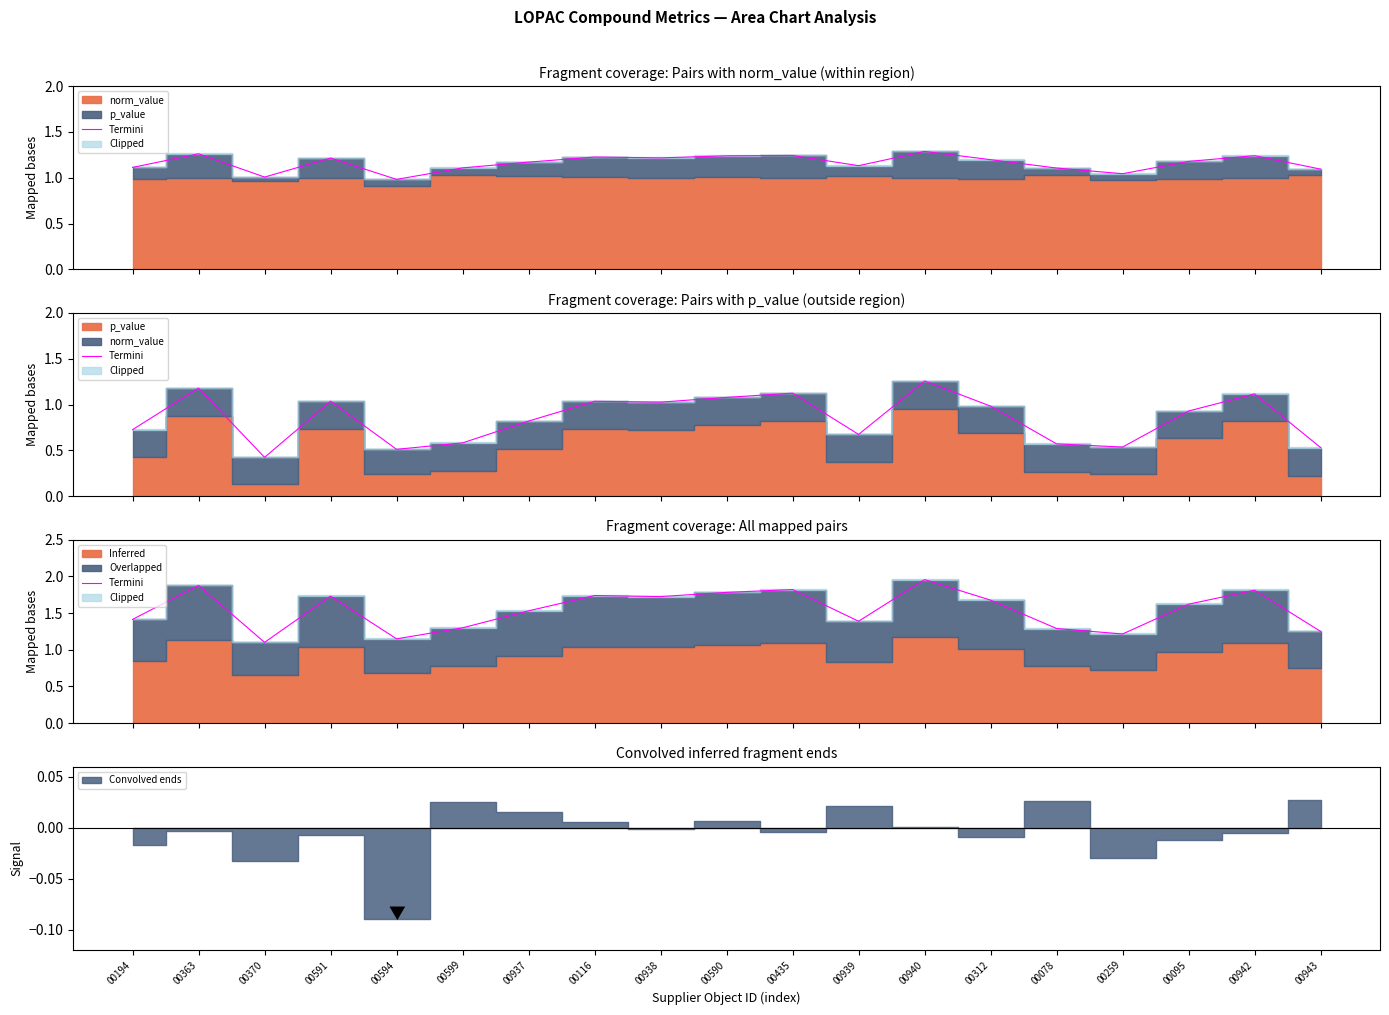

Is it true that the value at 00259 is 1.2?

True